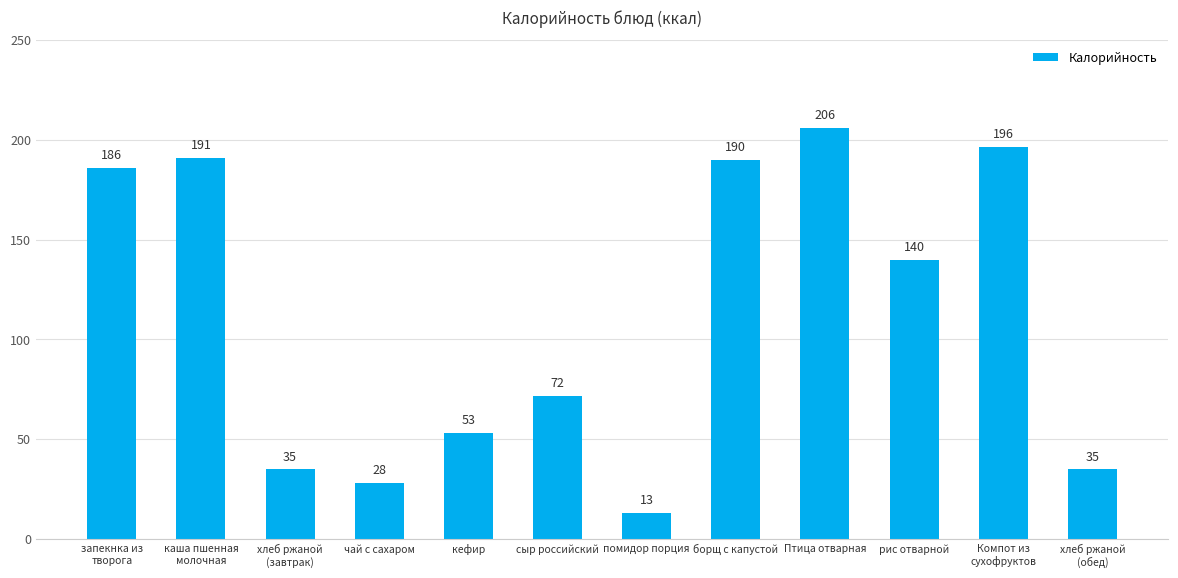

Is it true that the value at Компот из
сухофруктов is 196.4?

True